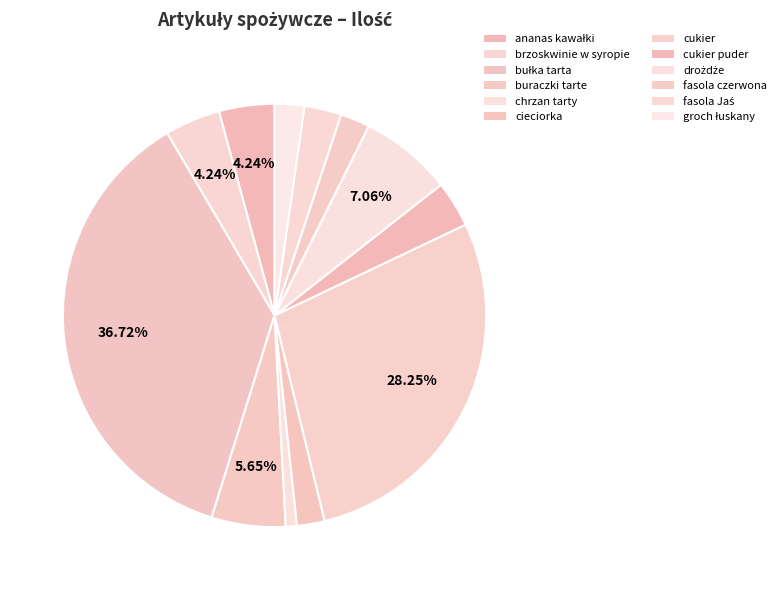

Do cukier and cieciorka together represent more than half of the pie?

No